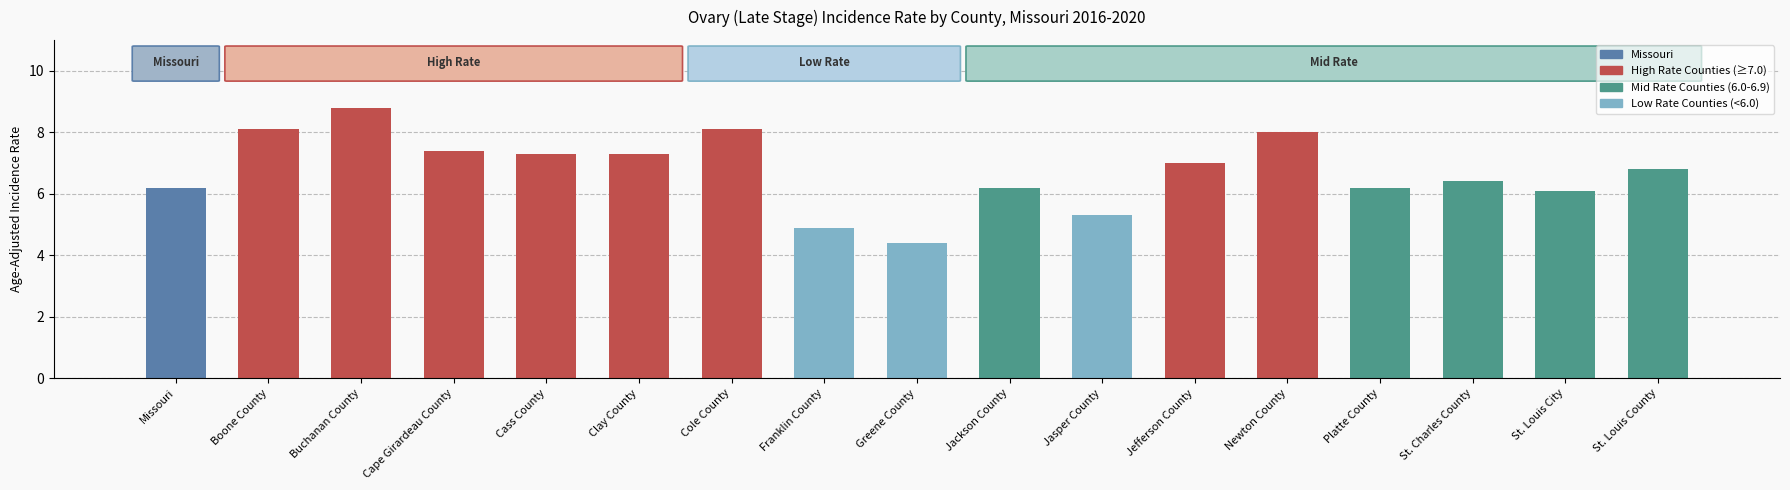

Approximately how many times larger is the value at Franklin County compared to St. Louis County?

0.7